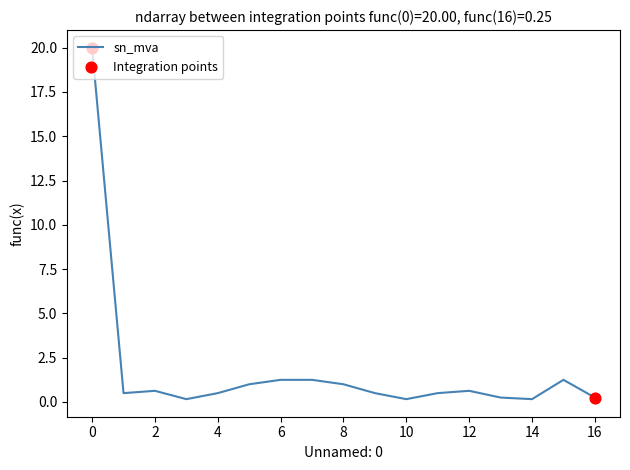

What is the difference between the maximum and minimum values?

19.8